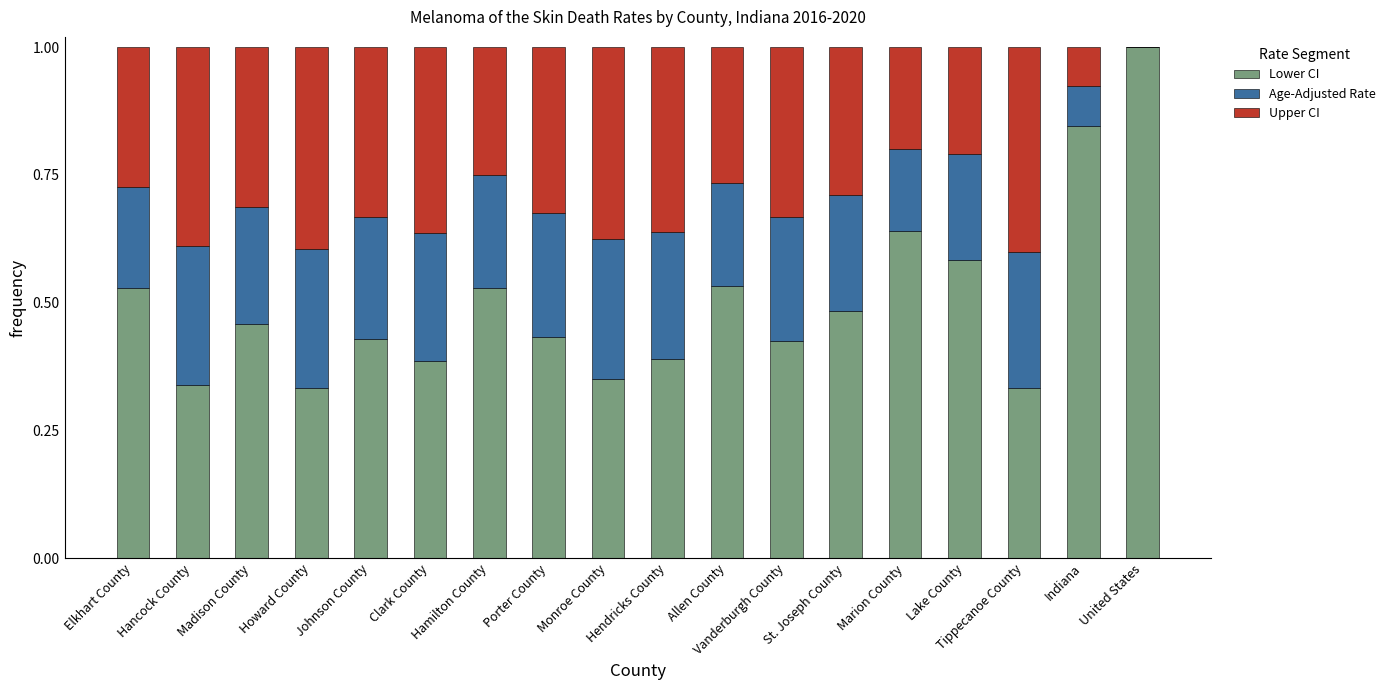

How many data points does each series have?

18